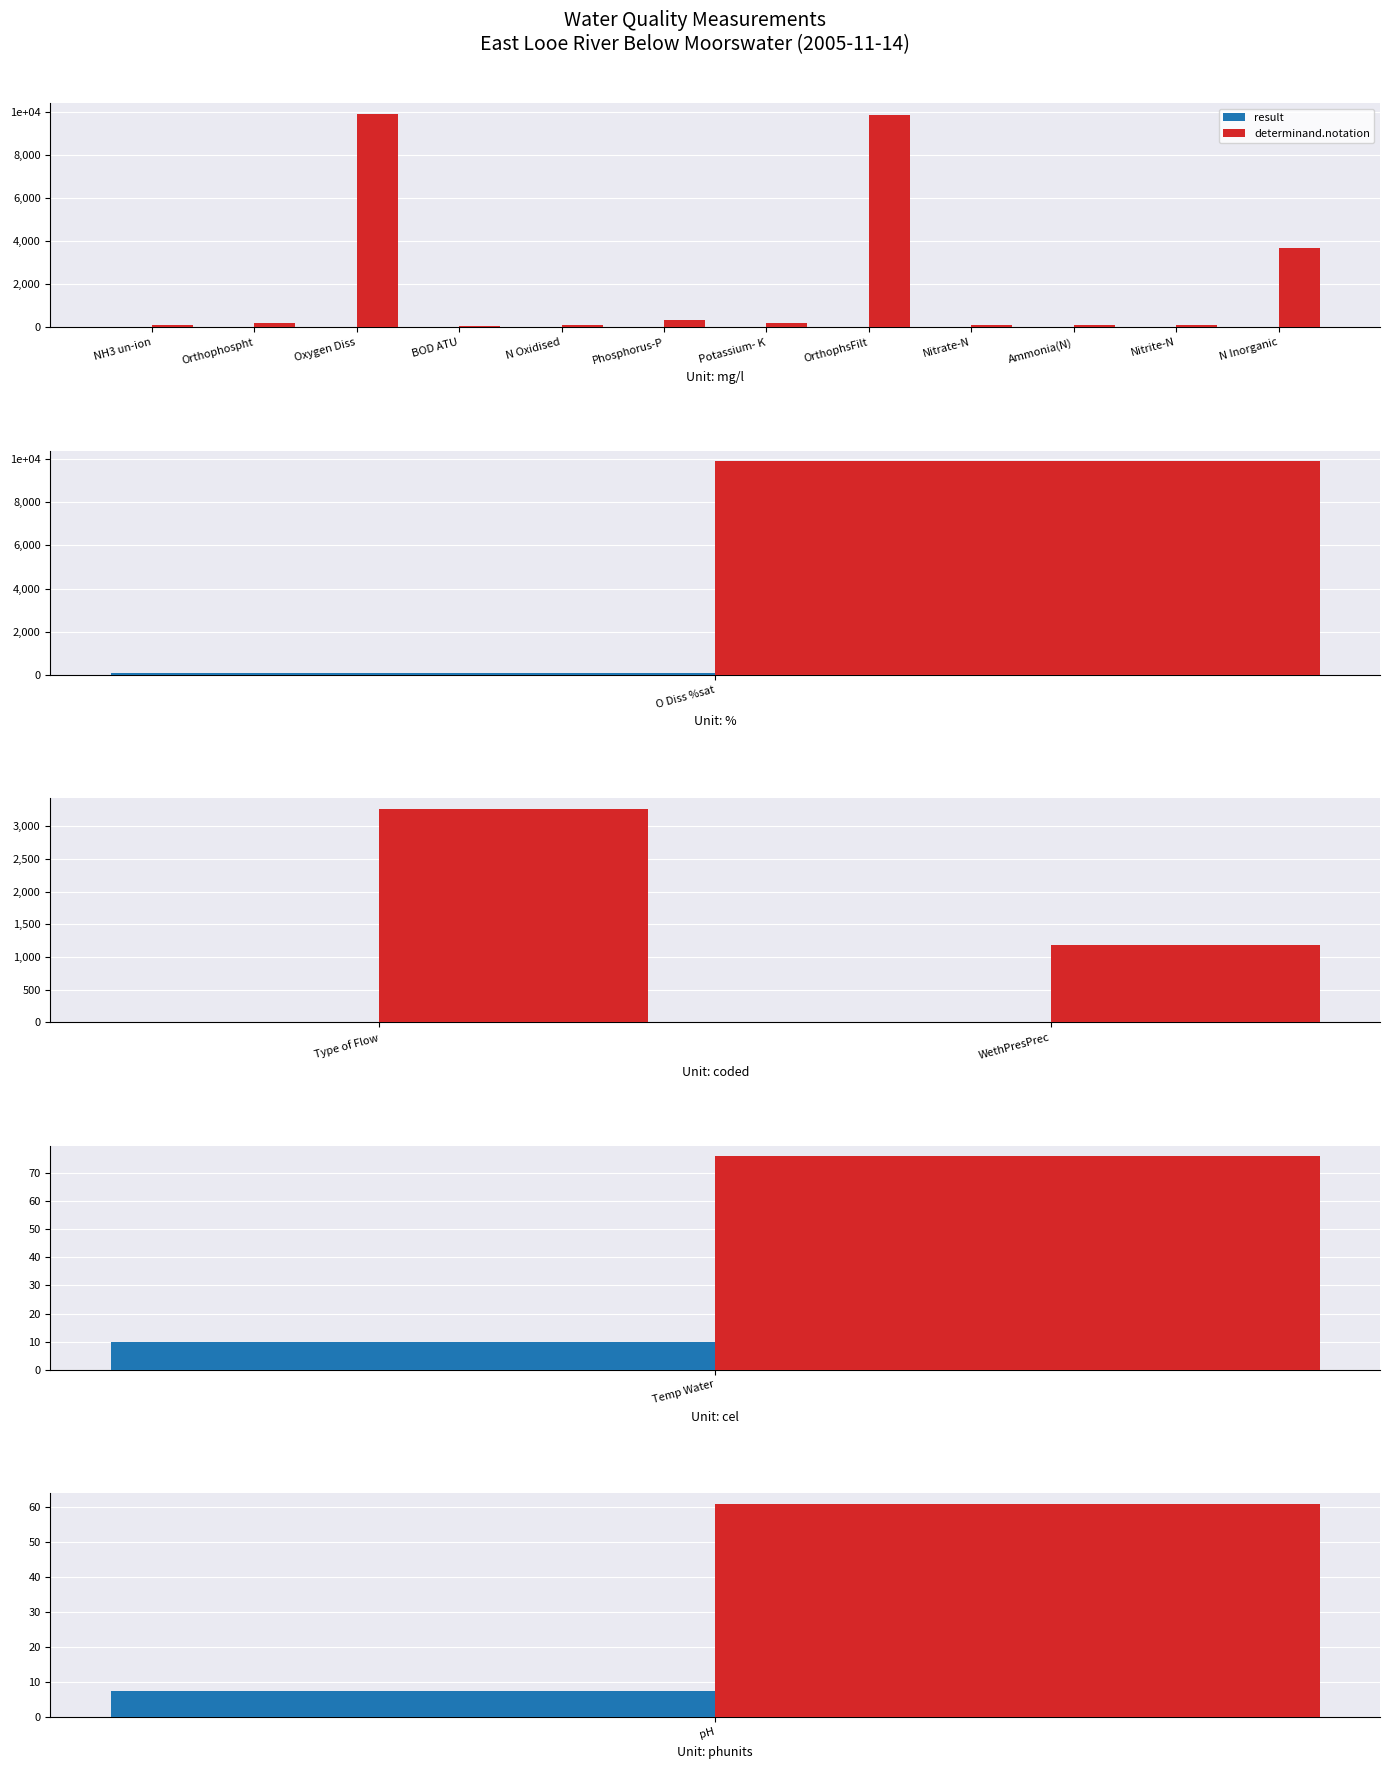

At which label does result reach its peak?

Type of Flow